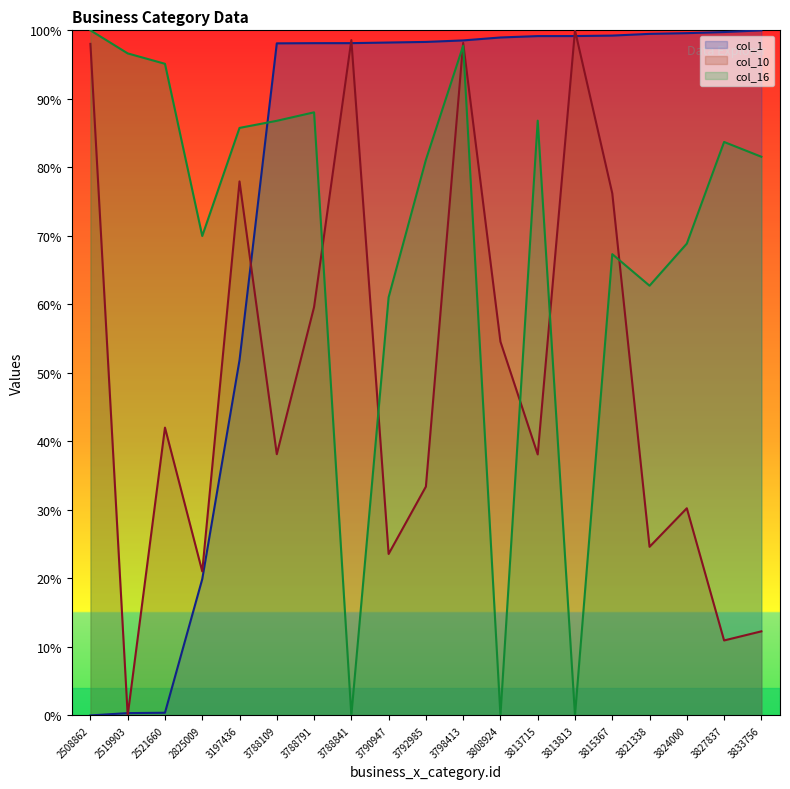

How many intersections are there between col_1 and col_10?

7